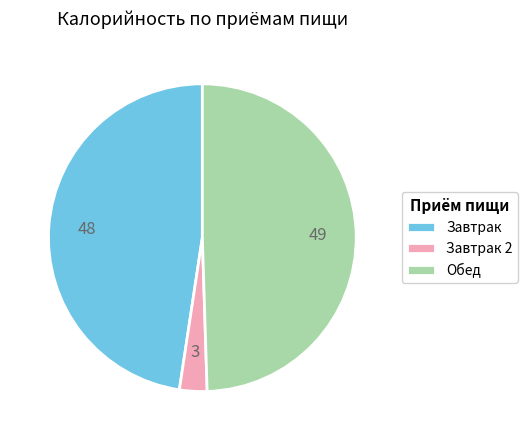

The Завтрак slice represents 57% of the pie. True or false?

False